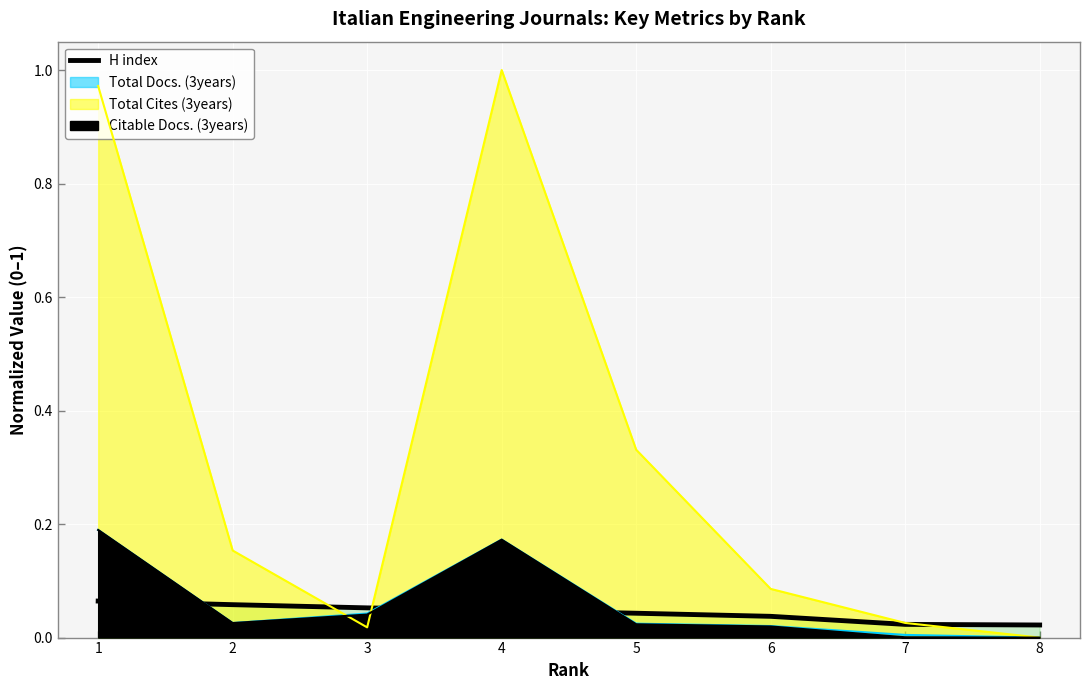

List the labels in order of value, largest first.

1, 2, 3, 4, 5, 6, 7, 8